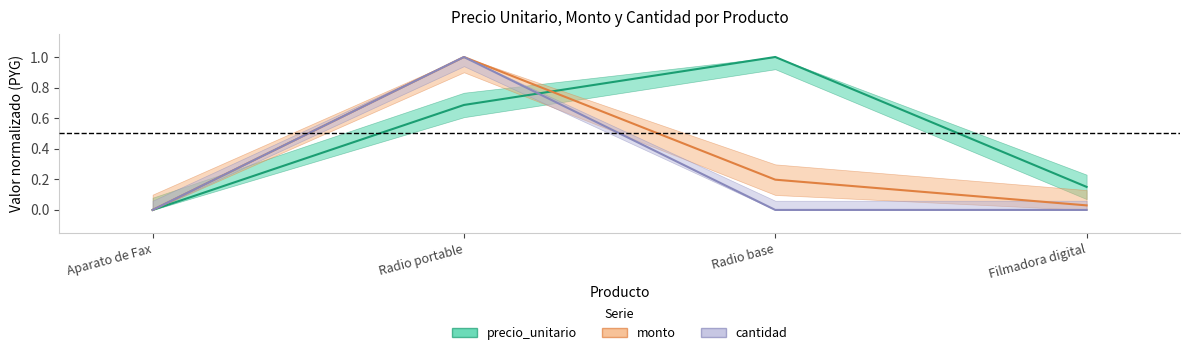

What are all the series names shown in the legend?

precio_unitario, monto, cantidad